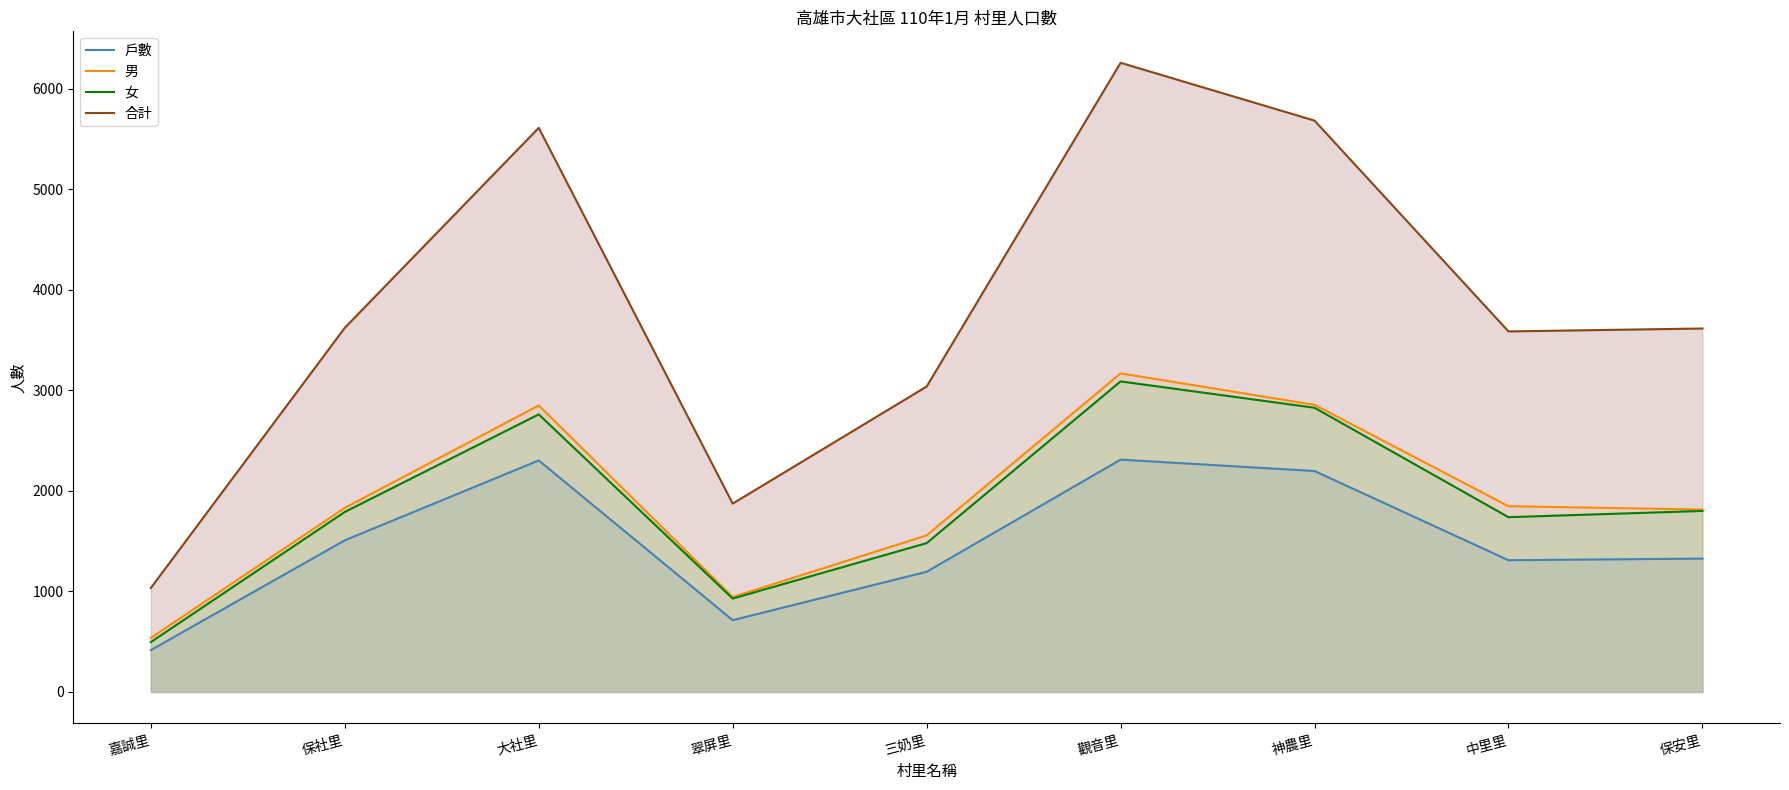

Reading right to left, transcribe all the data shown in this chart.

戶數: 保安里=1326	中里里=1310	神農里=2197	觀音里=2310	三奶里=1195	翠屏里=714	大社里=2302	保社里=1508	嘉誠里=416
男: 保安里=1814	中里里=1847	神農里=2855	觀音里=3168	三奶里=1557	翠屏里=944	大社里=2849	保社里=1831	嘉誠里=538
女: 保安里=1800	中里里=1738	神農里=2826	觀音里=3088	三奶里=1480	翠屏里=929	大社里=2760	保社里=1790	嘉誠里=496
合計: 保安里=3614	中里里=3585	神農里=5681	觀音里=6256	三奶里=3037	翠屏里=1873	大社里=5609	保社里=3621	嘉誠里=1034